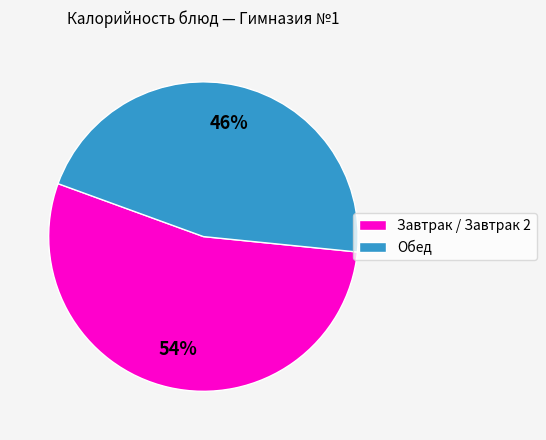

Is there any slice that represents more than half of the pie?

Yes